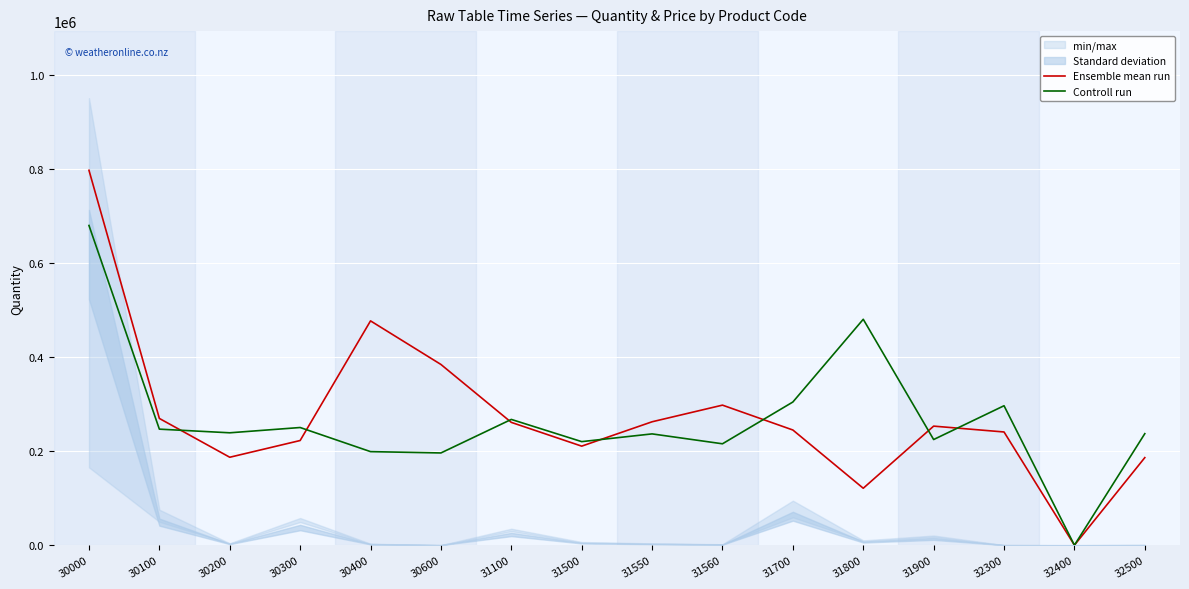

Between 31700 and 31900, which is larger?

31900